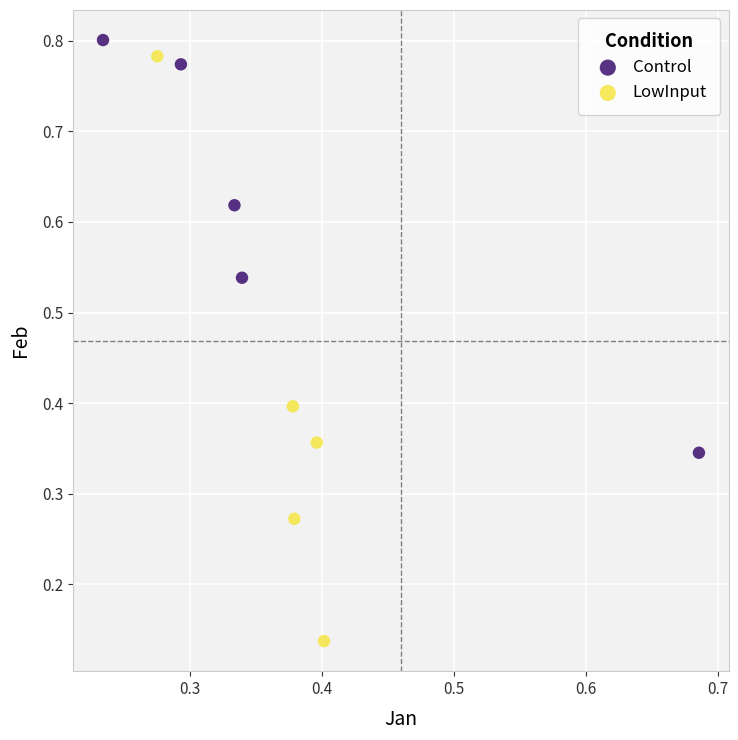

Which series has the widest spread of Y values?

LowInput